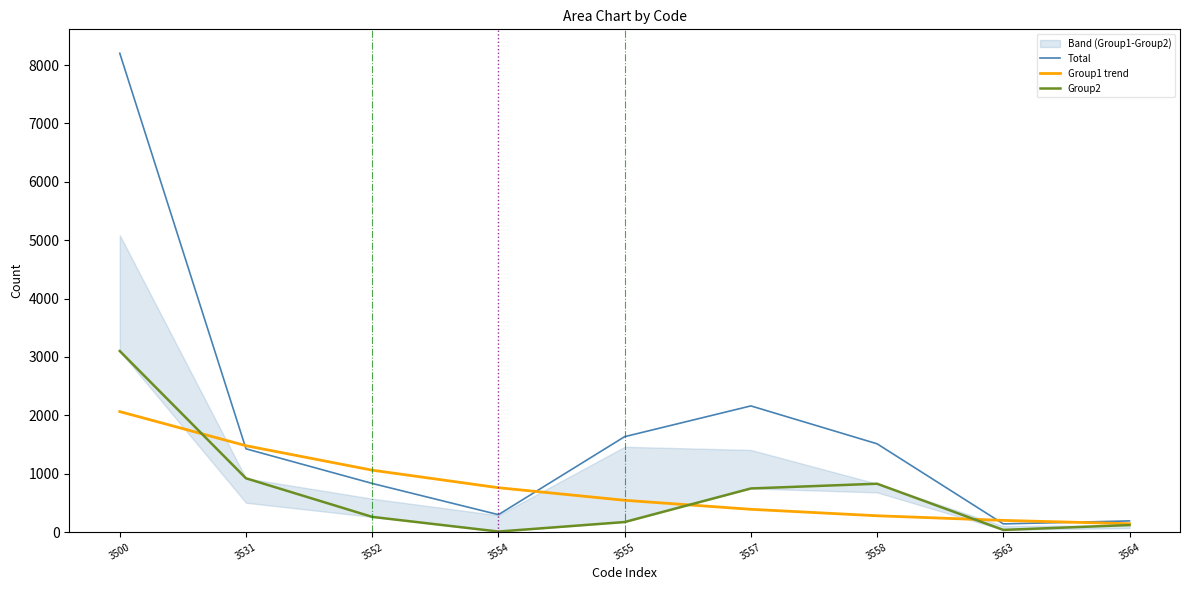

Reading left to right, what are all the values shown in this chart?

Total: 3500=8203.0	3531=1427.0	3552=834.0	3554=299.0	3555=1635.0	3557=2162.0	3558=1513.0	3563=141.0	3564=192.0
Group1 trend: 3500=2064.8	3531=1480.1	3552=1061.1	3554=760.6	3555=545.3	3557=390.9	3558=280.2	3563=200.9	3564=144.0
Group2: 3500=3102.0	3531=922.0	3552=261.0	3554=10.0	3555=173.0	3557=748.0	3558=829.0	3563=38.0	3564=121.0